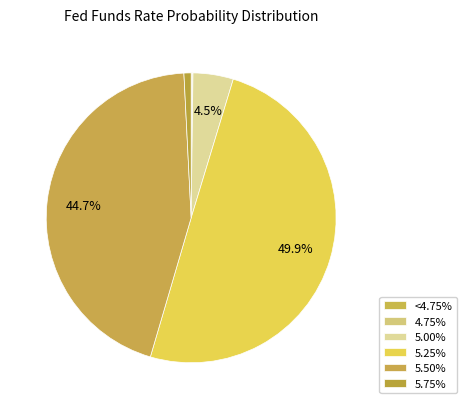

Which has a higher value, 5.25% or 5.00%?

5.25%